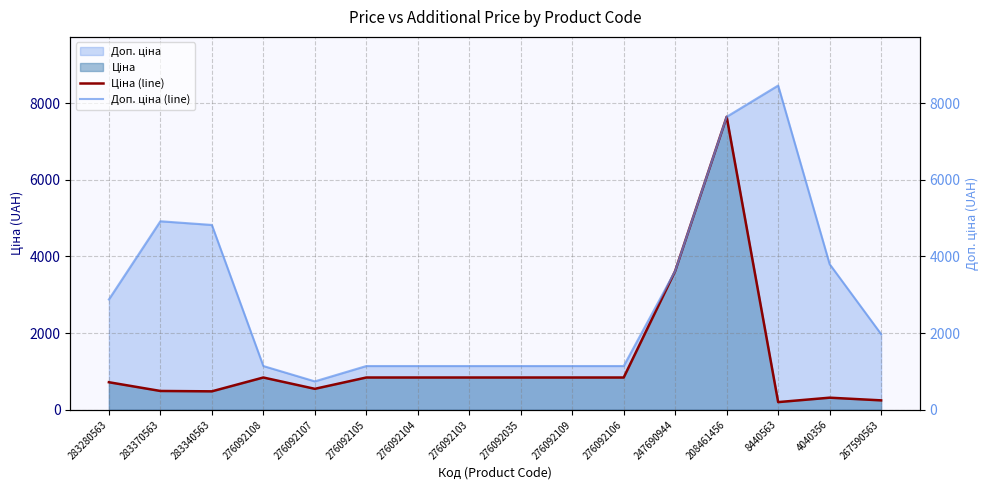

Reading left to right, transcribe all the data shown in this chart.

Ціна (line): 719.6	491.7	482.1	842.8	547.8	842.8	842.8	842.8	842.8	842.8	842.8	3622.2	7641.9	201.3	316.6	246.8
Доп. ціна (line): 2878.5	4917.4	4821.4	1142.1	742.0	1142.1	1142.1	1142.1	1142.1	1142.1	1142.1	3622.2	7641.9	8456.7	3799.6	1974.6